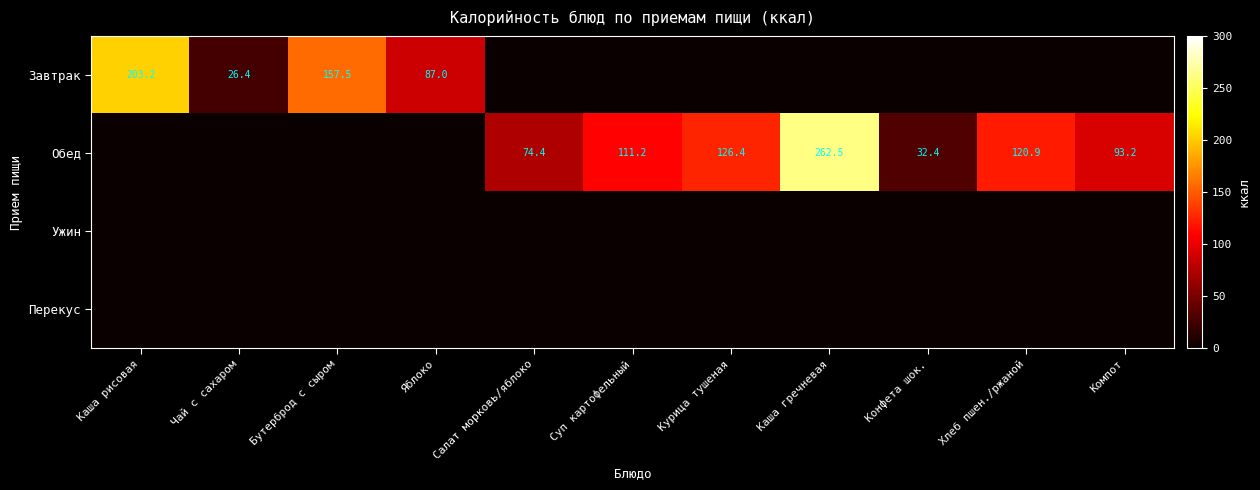

At which category is the sum across all series the highest?

Каша гречневая